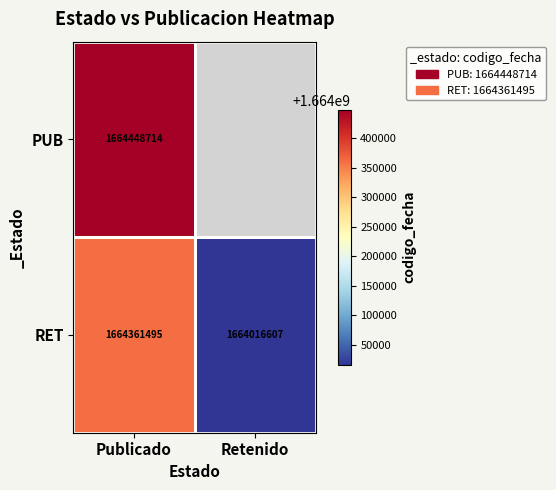

Rank the categories by RET value from lowest to highest.

Retenido, Publicado